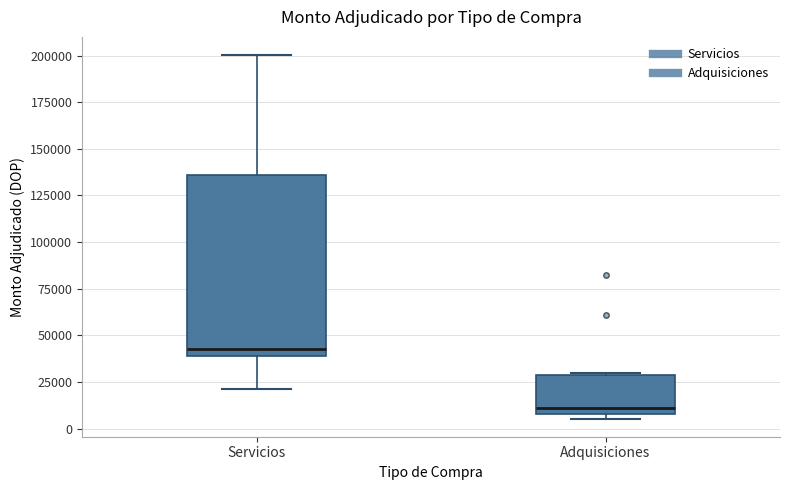

Which box has the highest median line?

Servicios